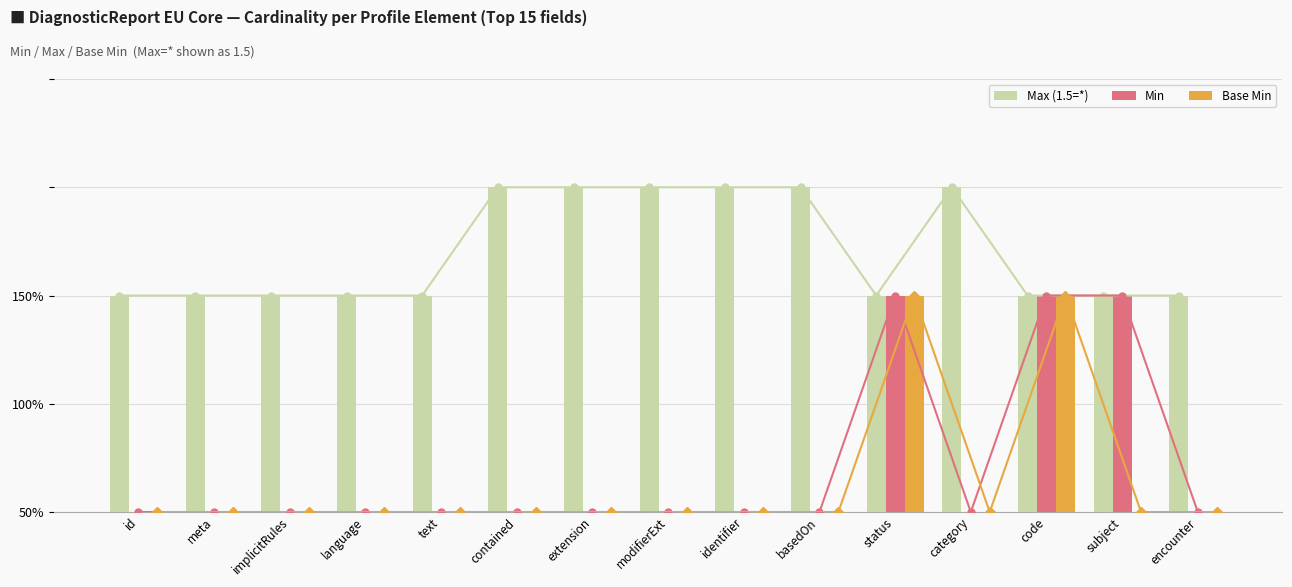

How many data points does each series have?

15